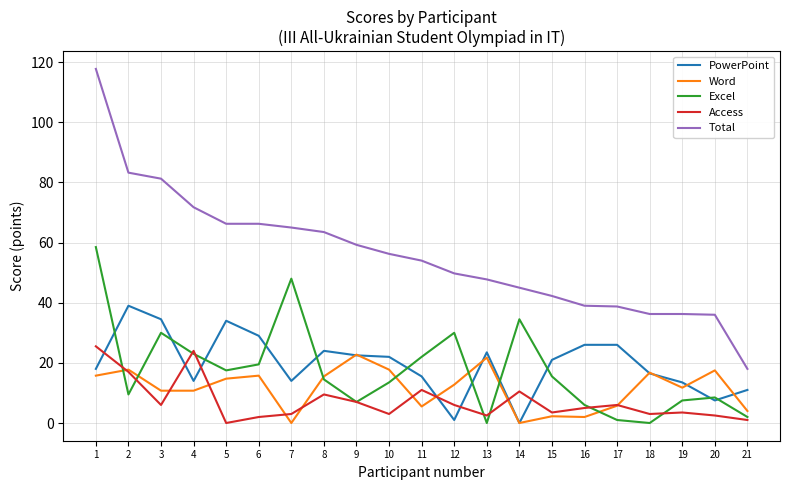

Which series changed the most between 6 and 16?

Total